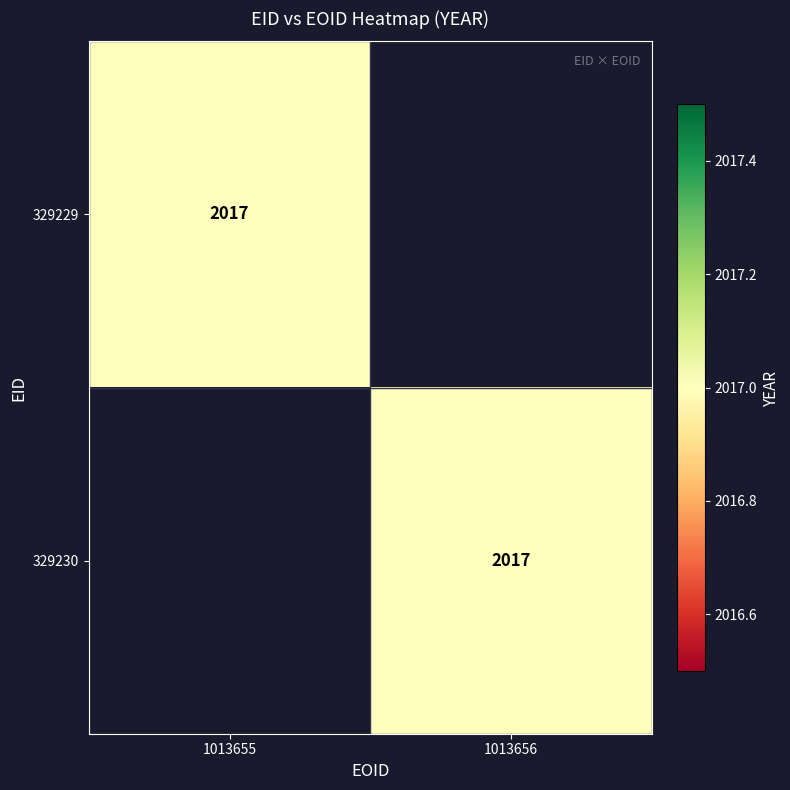

The value of 329229 at 1013655 is 1172. True or false?

False